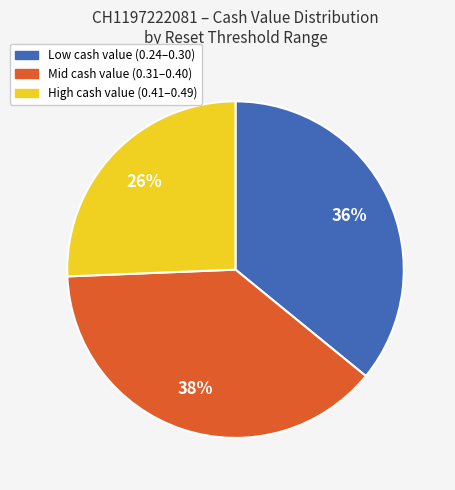

Is there a majority slice in this chart?

No